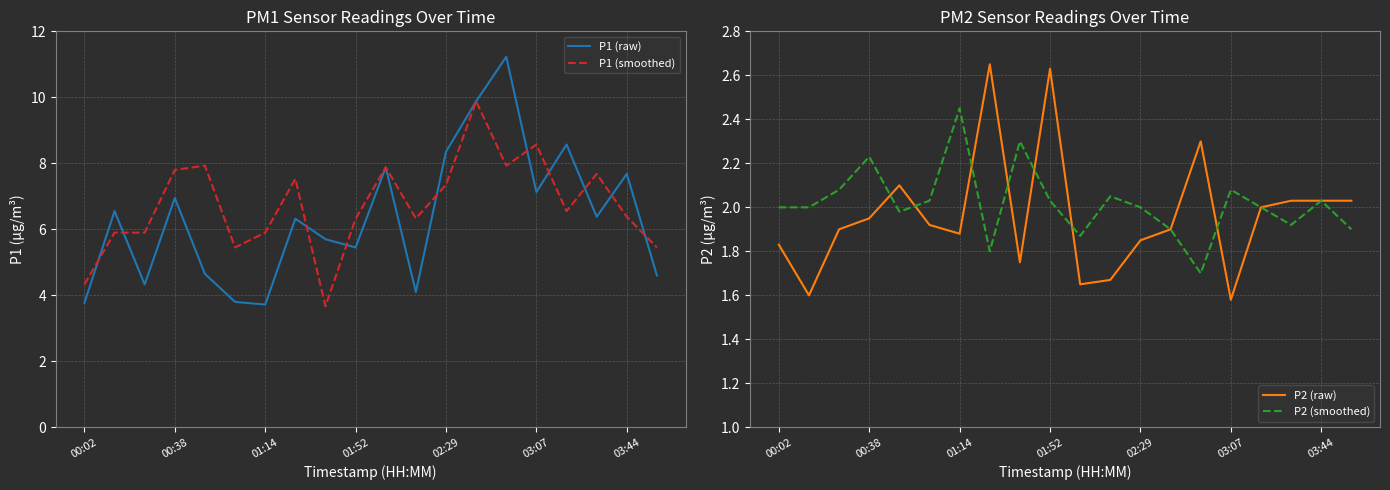

What are all the series names shown in the legend?

P1 (raw), P1 (smoothed), P2 (raw), P2 (smoothed)